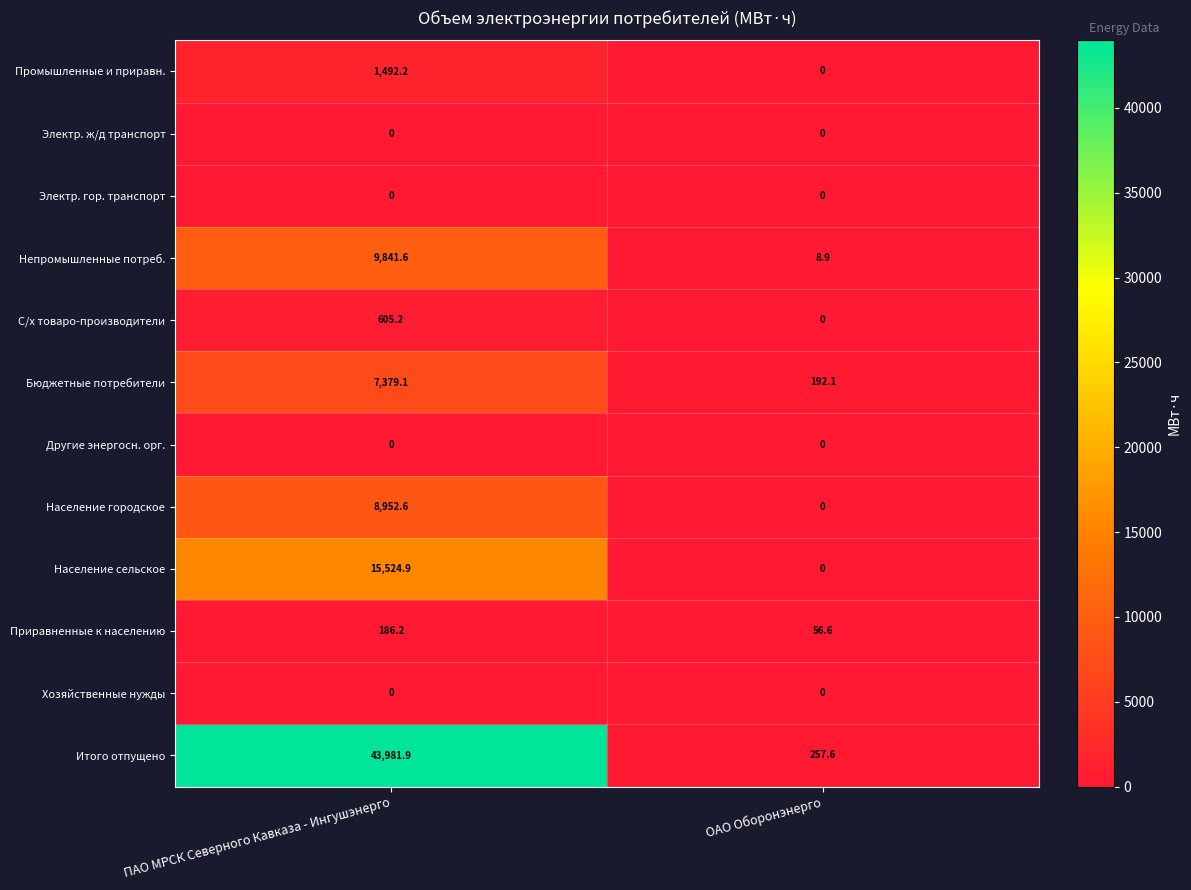

How many data points does each series have?

2